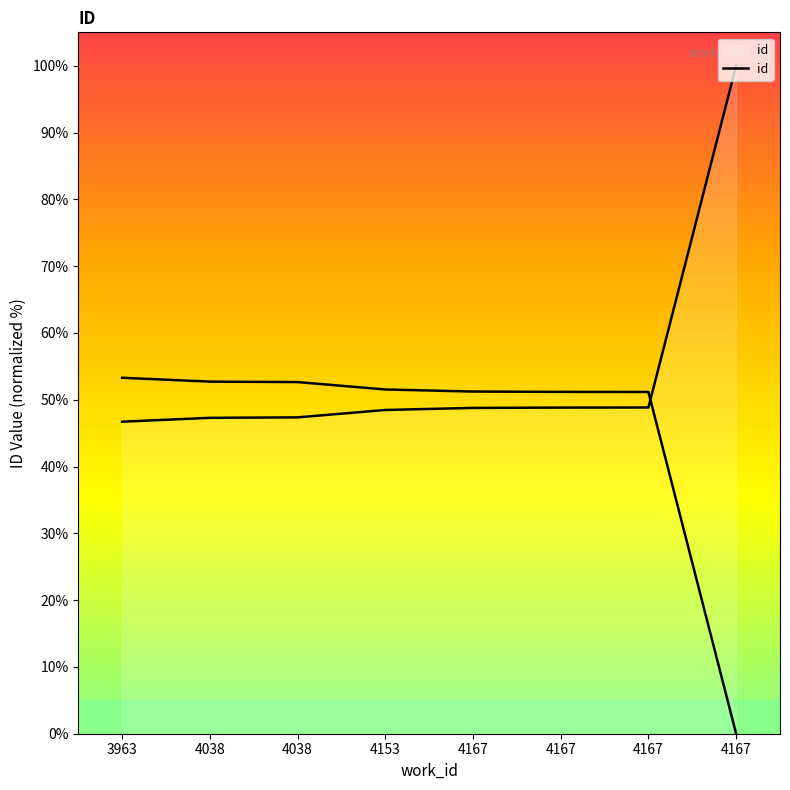

Is it true that the value at 4038 is 47.3?

True